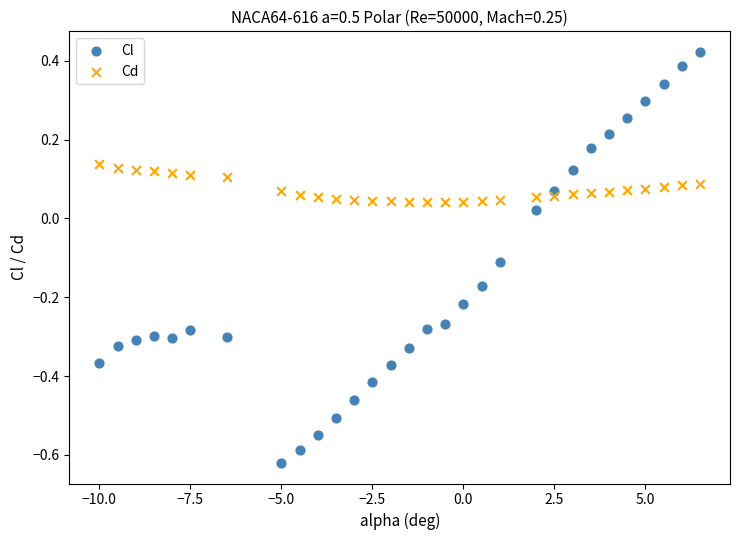

Which series contains the lowest Y value?

Cl